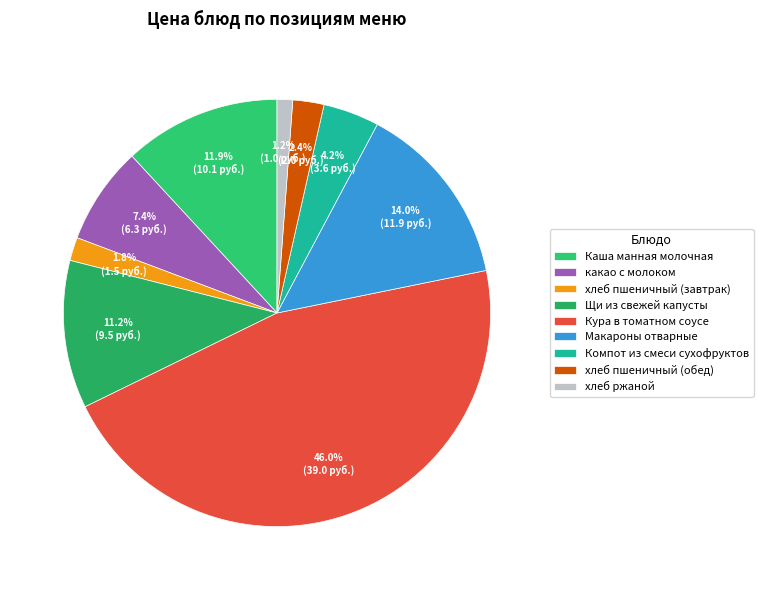

What is the change in value from Кура в томатном соусе to хлеб ржаной?

-38.0